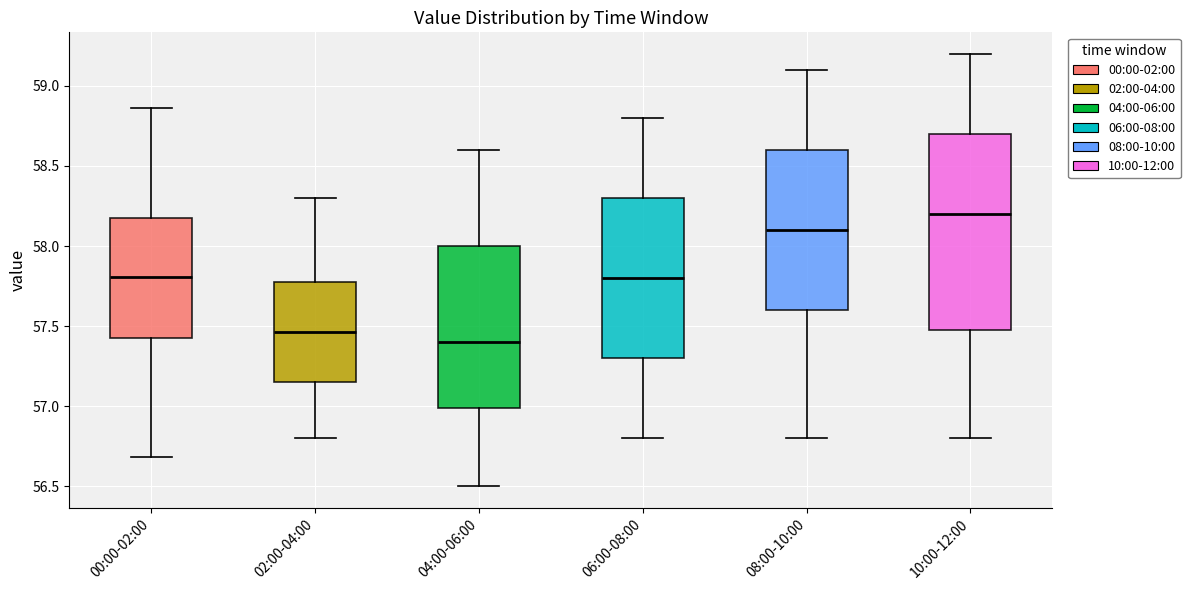

Reading left to right, transcribe this box plot: for each box, give where its median line is, the range the box spans, and where its two whiskers end, as read against the y-axis. The values are not printed on the chart, so give them approximately, as read against the axis.

00:00-02:00: median 57.80, box 57.45 to 58.20, whiskers 56.70 to 58.85
02:00-04:00: median 57.45, box 57.15 to 57.80, whiskers 56.80 to 58.30
04:00-06:00: median 57.40, box 57.00 to 58.00, whiskers 56.50 to 58.60
06:00-08:00: median 57.80, box 57.30 to 58.30, whiskers 56.80 to 58.80
08:00-10:00: median 58.10, box 57.60 to 58.60, whiskers 56.80 to 59.10
10:00-12:00: median 58.20, box 57.50 to 58.70, whiskers 56.80 to 59.20